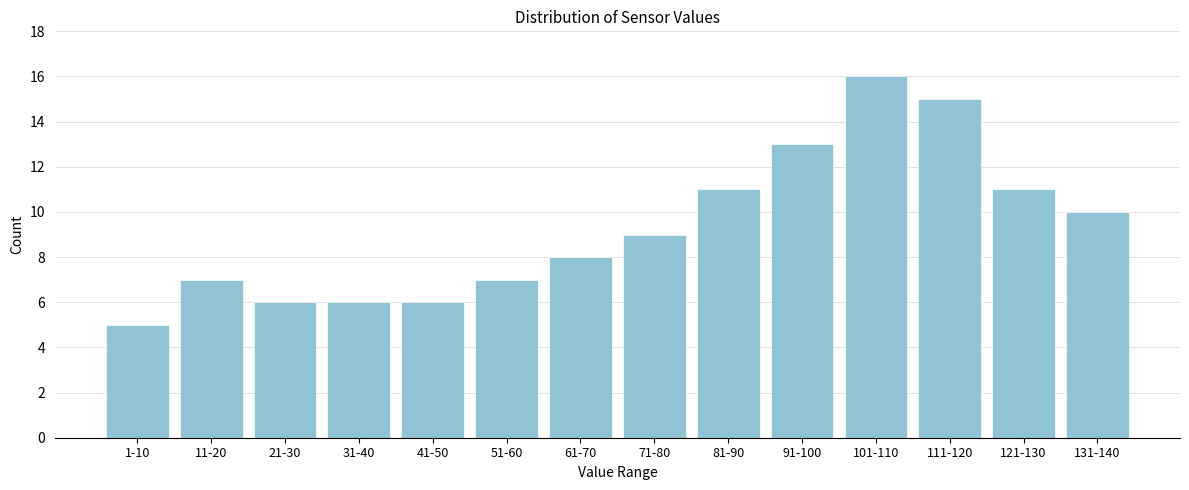

Reading left to right, extract all data points from this chart.

5	7	6	6	6	7	8	9	11	13	16	15	11	10